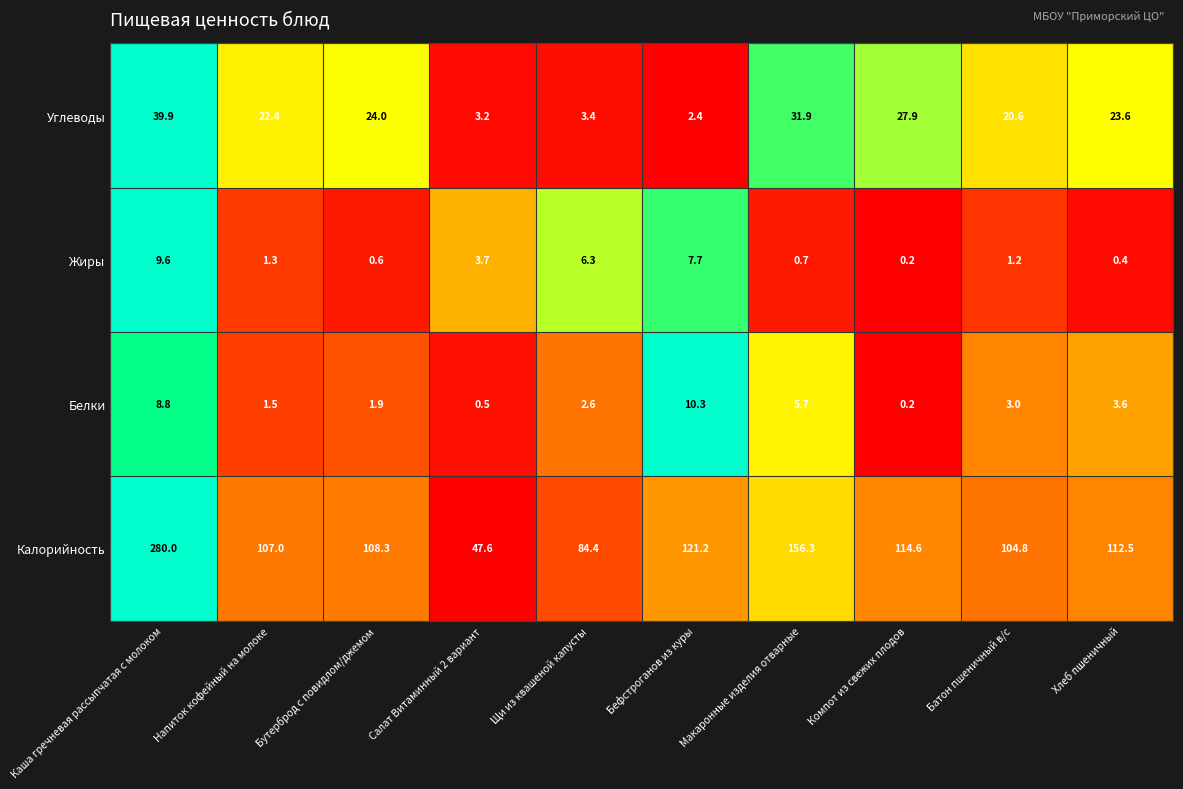

What is the difference between the second highest and minimum values in the Калорийность series?

108.7